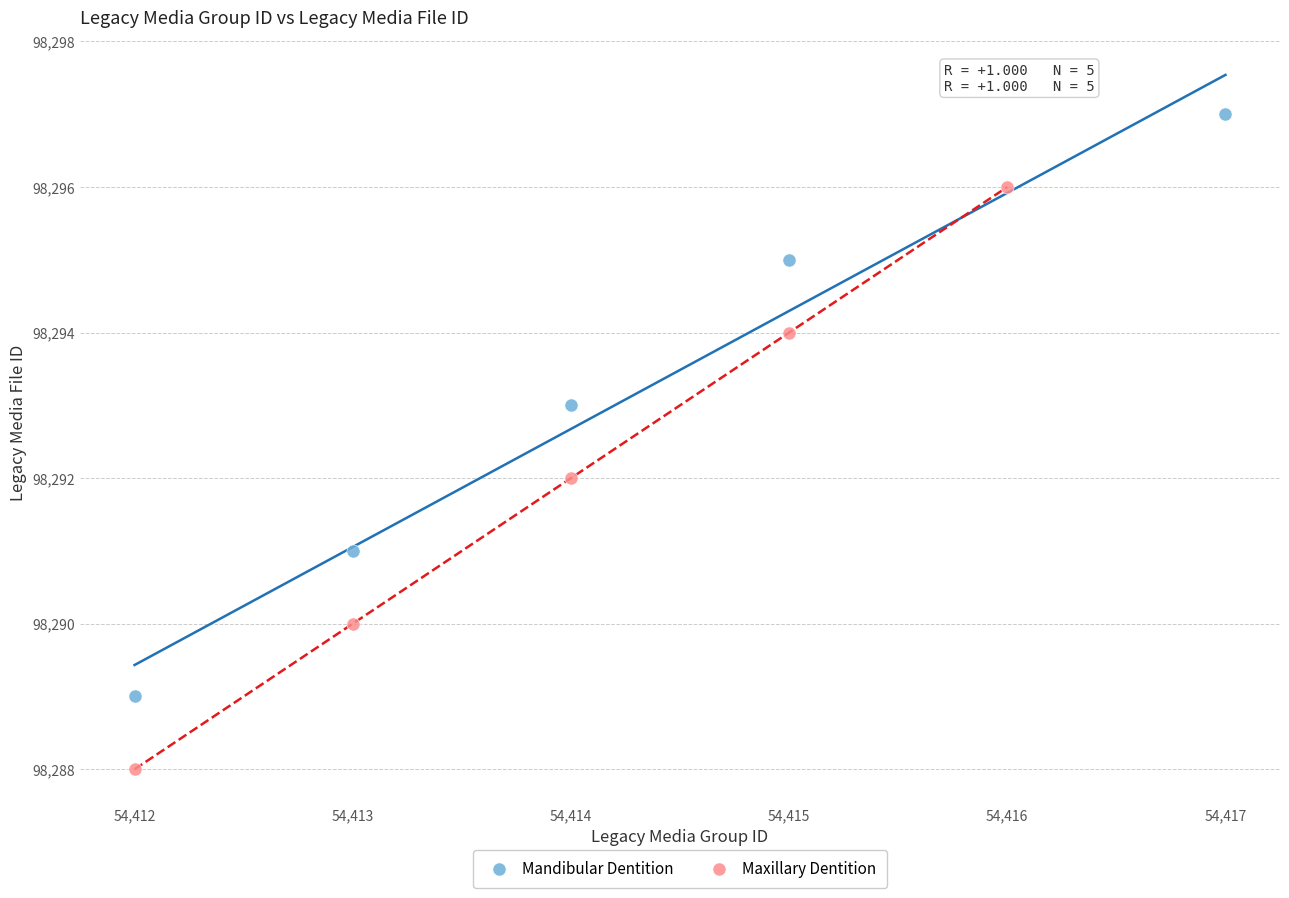

Which series reaches the maximum Y coordinate?

Mandibular Dentition